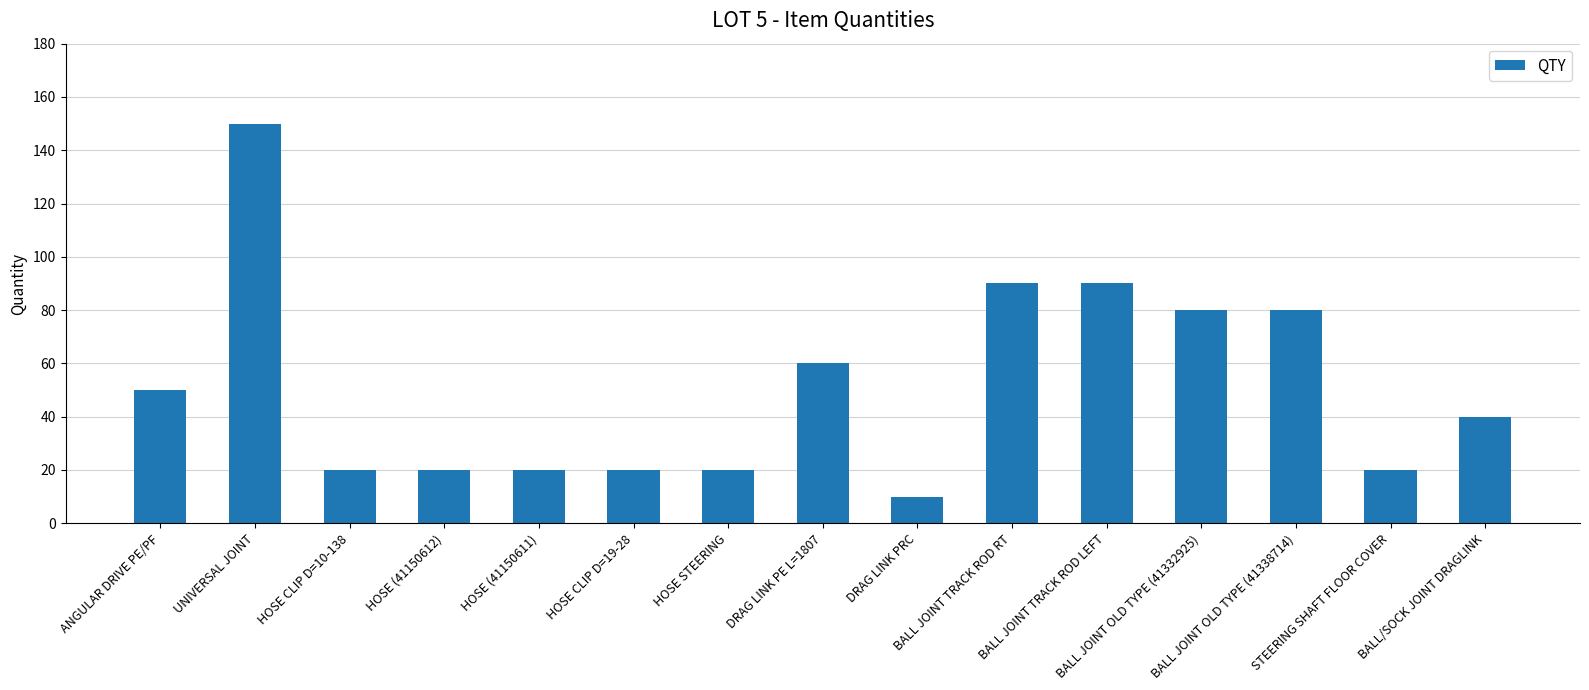

Reading left to right, extract all data points from this chart.

50	150	20	20	20	20	20	60	10	90	90	80	80	20	40